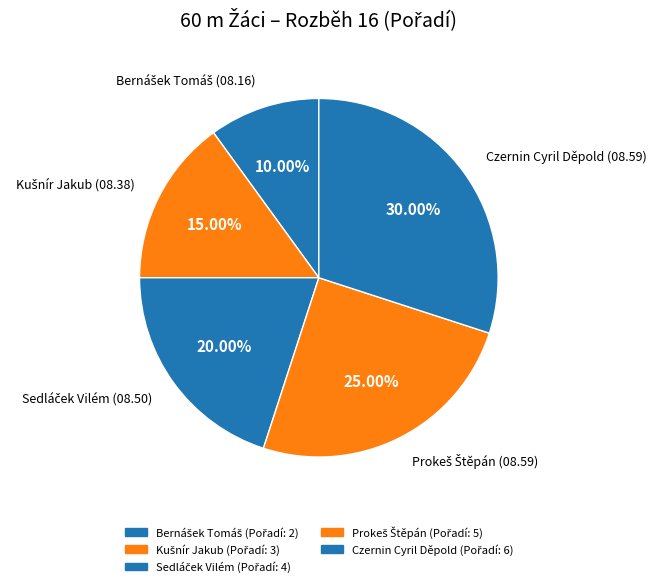

How many slices are in this pie chart?

5